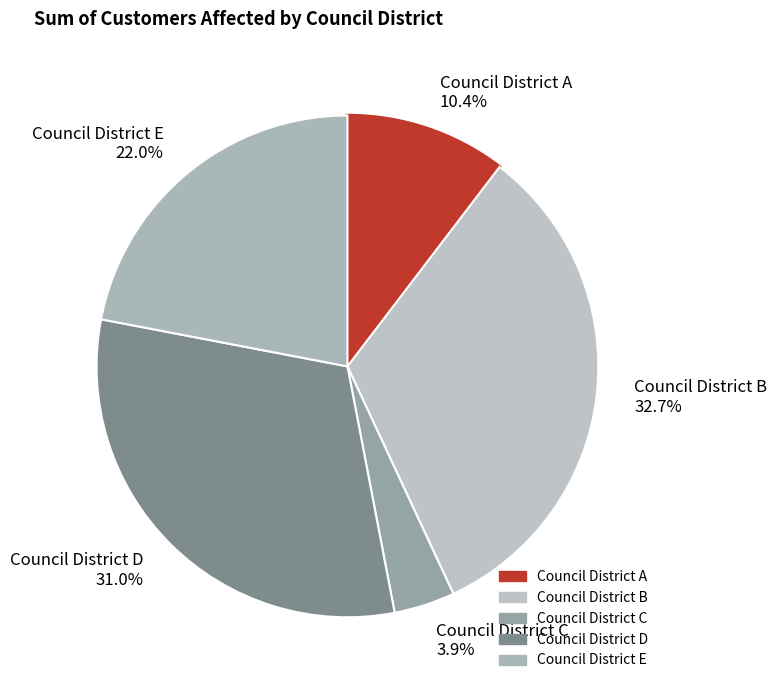

To the nearest percent, what is the average slice percentage?

20%